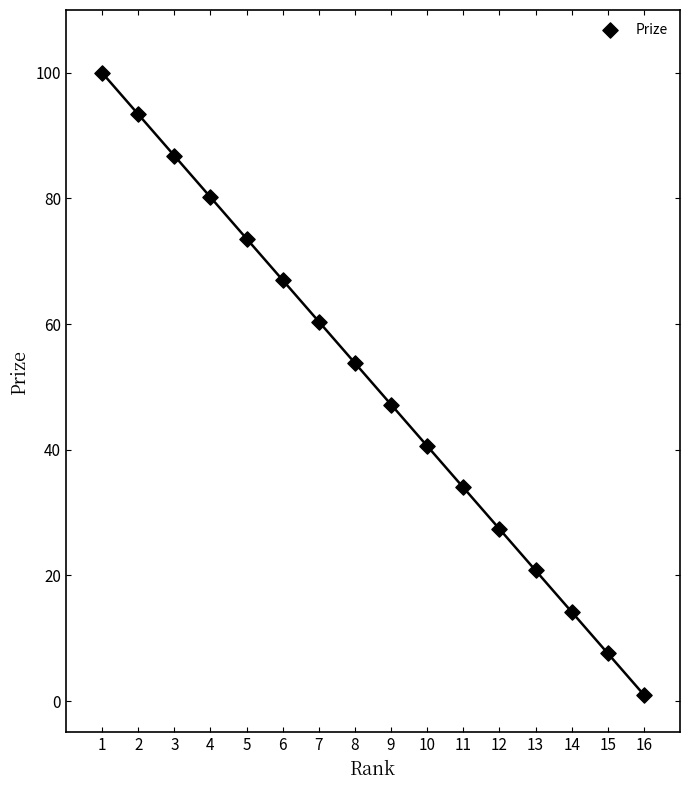

What is the range of Y values (max minus min)?

99.0